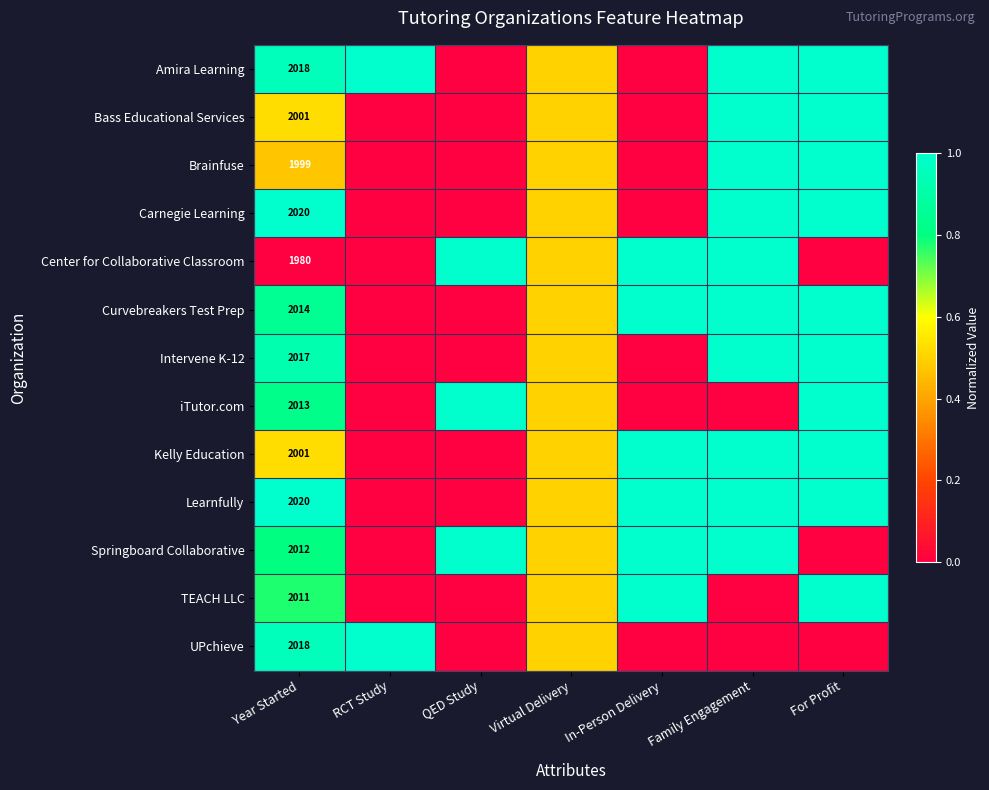

Is it true that Center for Collaborative Classroom equals 1980.0 at Year Started?

True